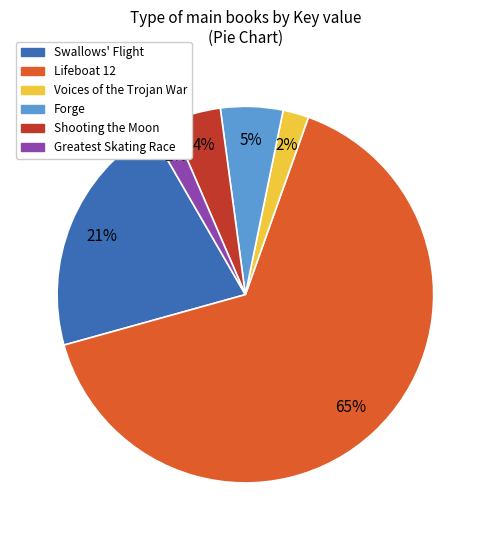

Is the sum of Shooting the Moon and Forge greater than half?

No